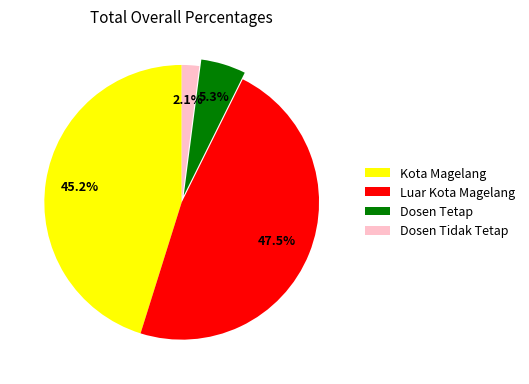

Does Kota Magelang account for over 50% of the chart?

No